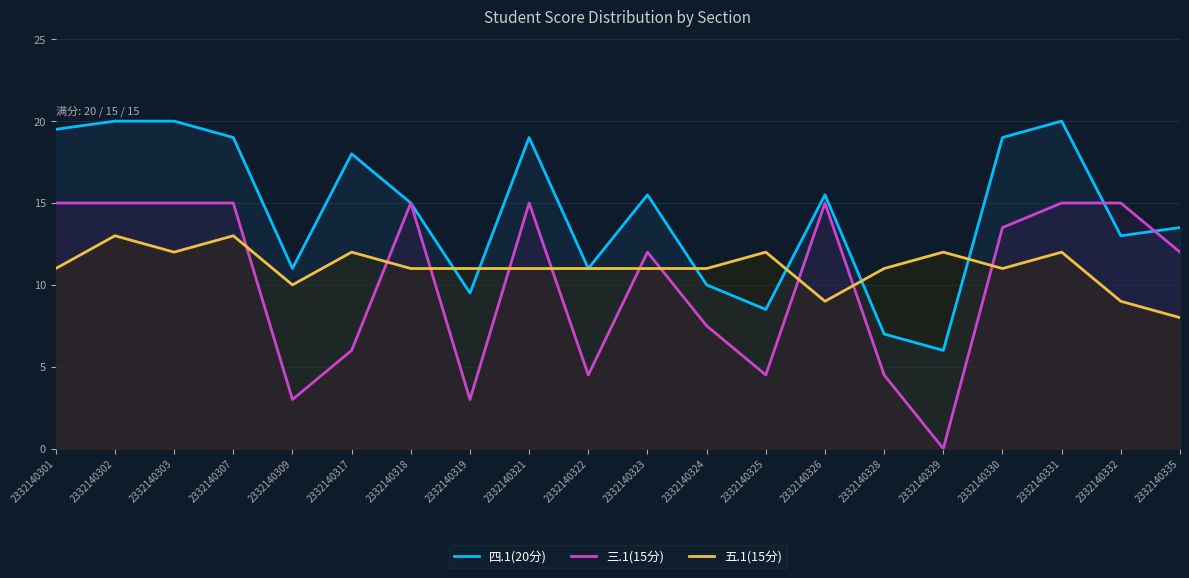

Which category has the highest value in the 三.1(15分) series?

2332140301